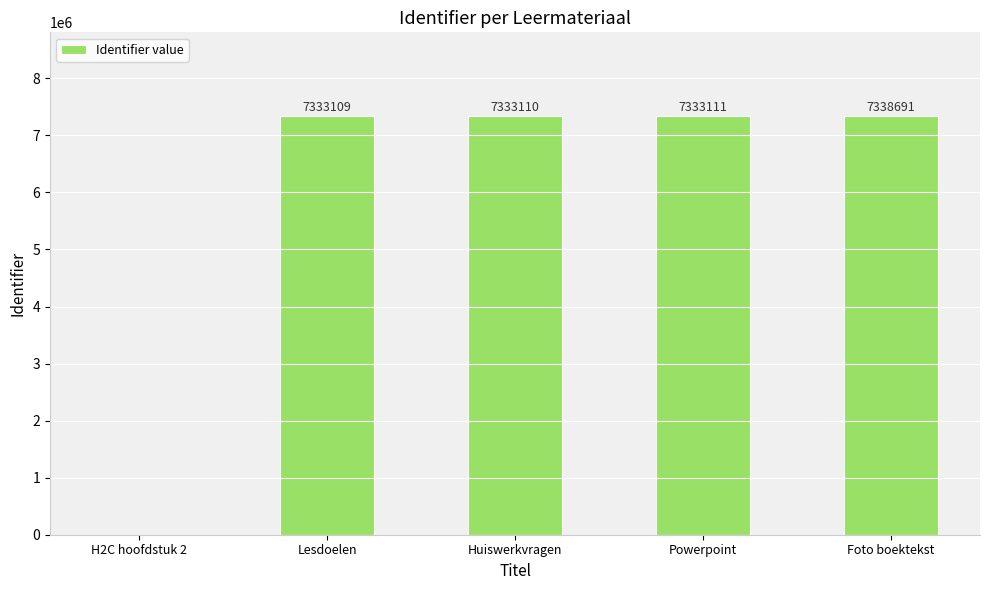

Reading left to right, list all the values displayed in this chart.

H2C hoofdstuk 2=0	Lesdoelen=7333109	Huiswerkvragen=7333110	Powerpoint=7333111	Foto boektekst=7338691